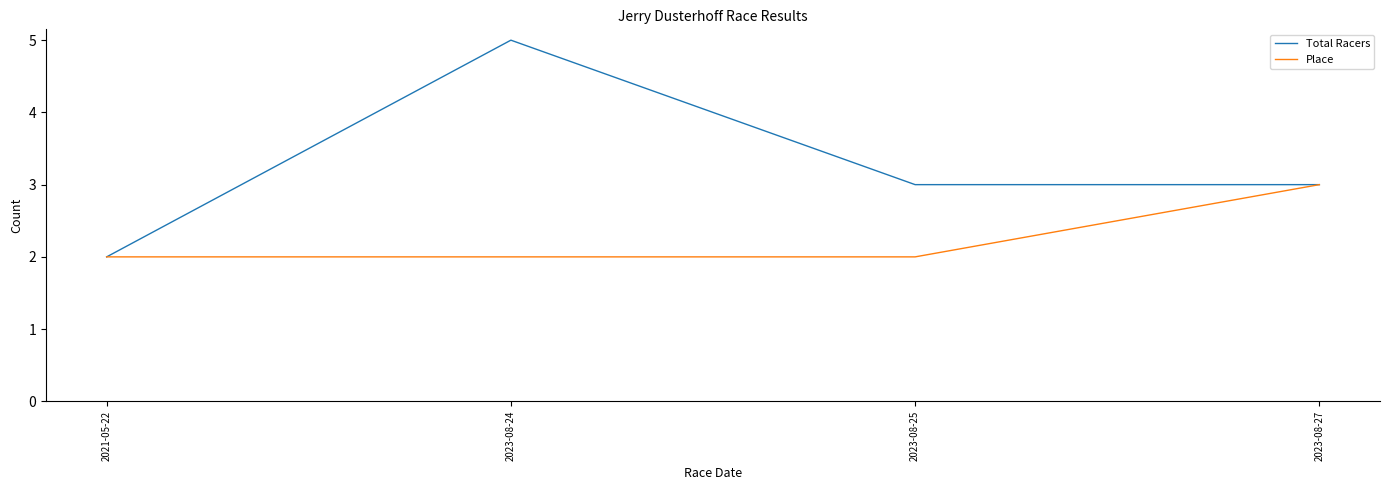

What is the minimum value shown in the chart?

2